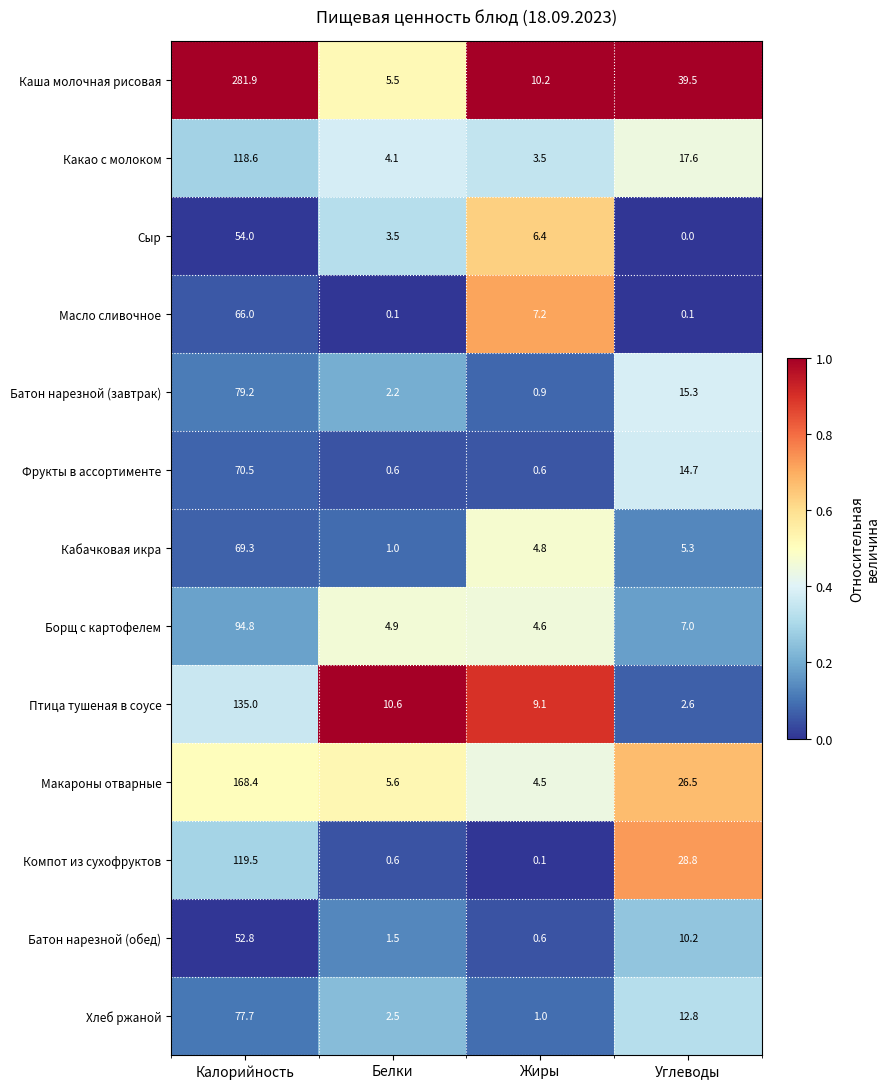

At how many categories does at least one series exceed 9?

4